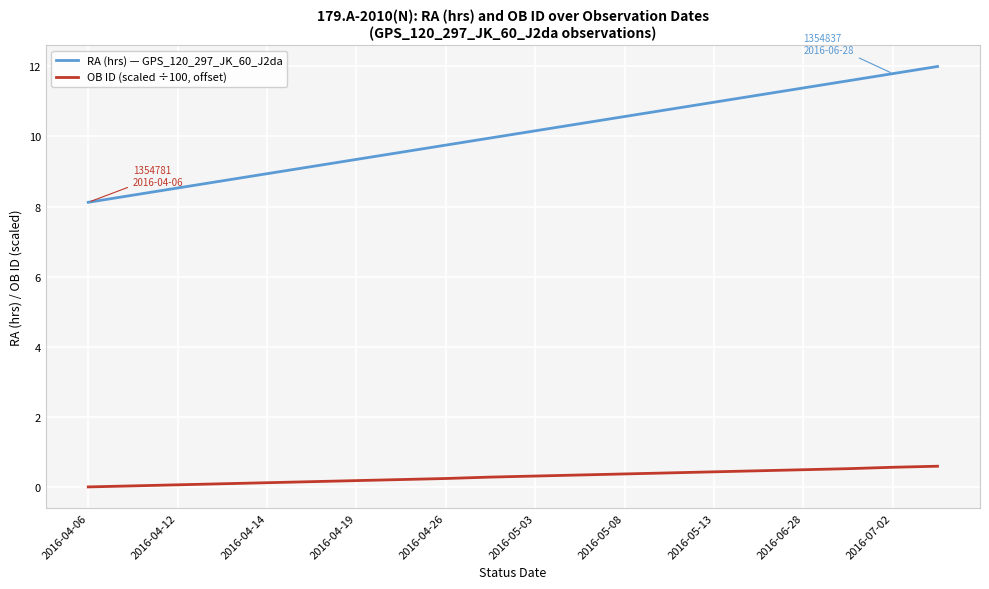

Which series has the largest total across all categories?

RA (hrs) — GPS_120_297_JK_60_J2da